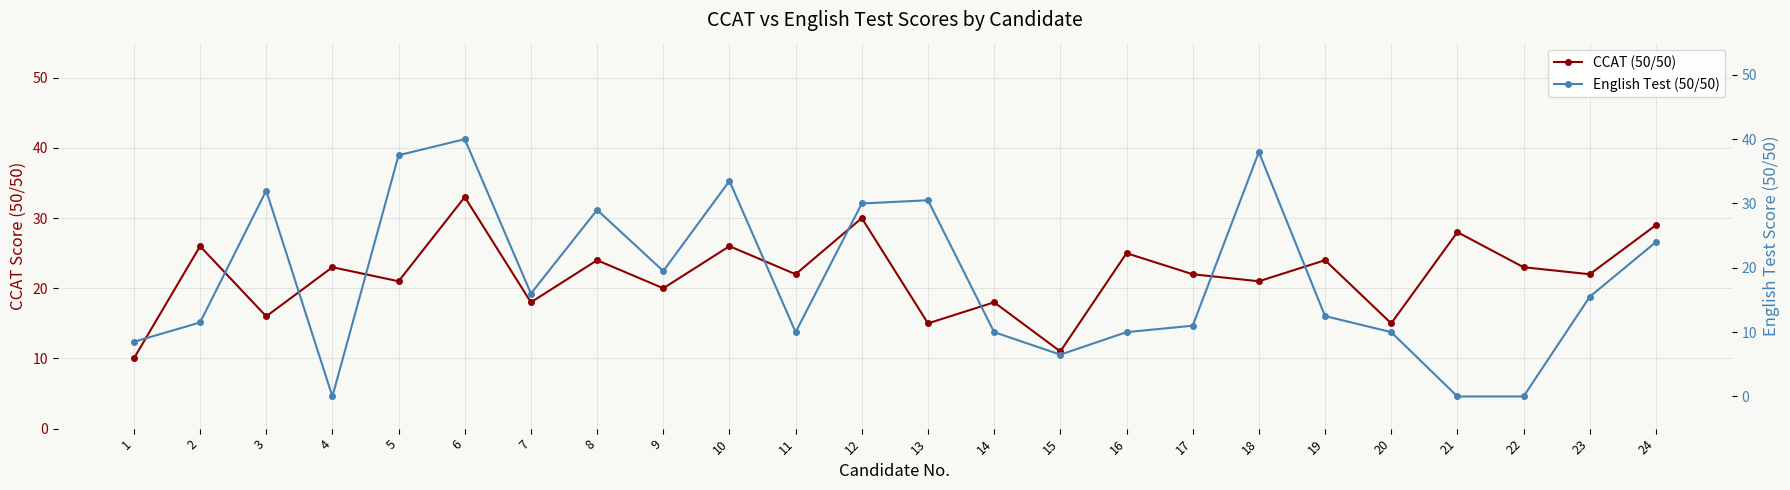

Reading right to left, transcribe all the data shown in this chart.

CCAT (50/50): 24=29.0	23=22.0	22=23.0	21=28.0	20=15.0	19=24.0	18=21.0	17=22.0	16=25.0	15=11.0	14=18.0	13=15.0	12=30.0	11=22.0	10=26.0	9=20.0	8=24.0	7=18.0	6=33.0	5=21.0	4=23.0	3=16.0	2=26.0	1=10.0
English Test (50/50): 24=24.0	23=15.5	22=0.0	21=0.0	20=10.0	19=12.5	18=38.0	17=11.0	16=10.0	15=6.5	14=10.0	13=30.5	12=30.0	11=10.0	10=33.5	9=19.5	8=29.0	7=16.0	6=40.0	5=37.5	4=0.0	3=32.0	2=11.5	1=8.5